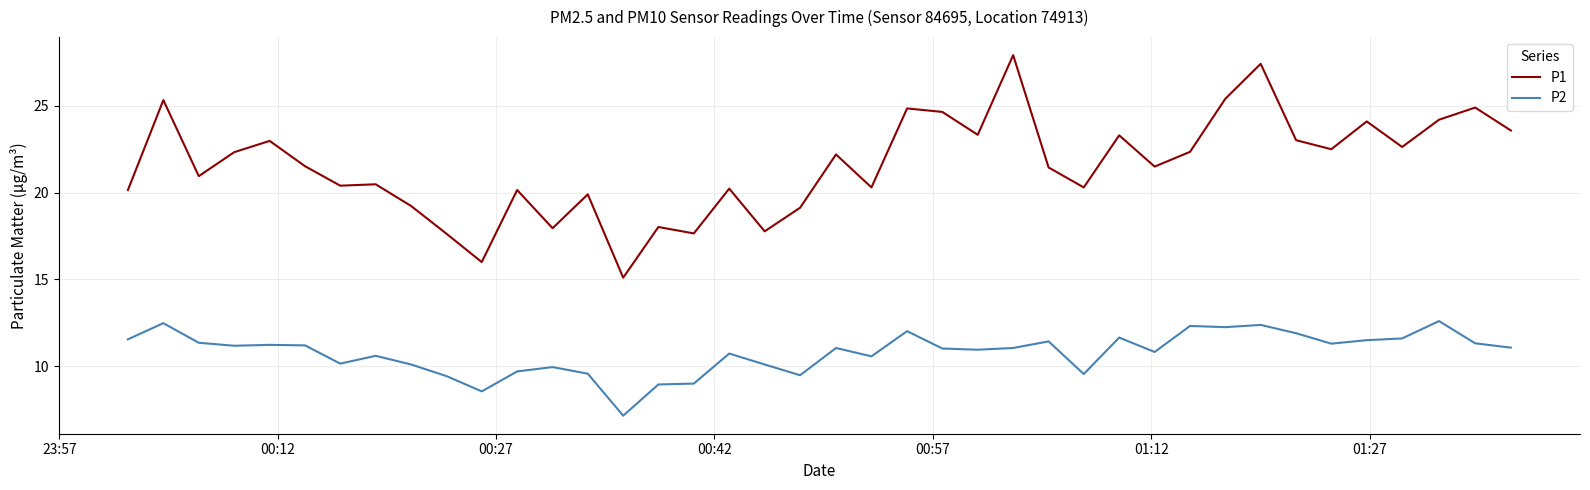

True or false: P1 and P2 intersect in this chart.

False